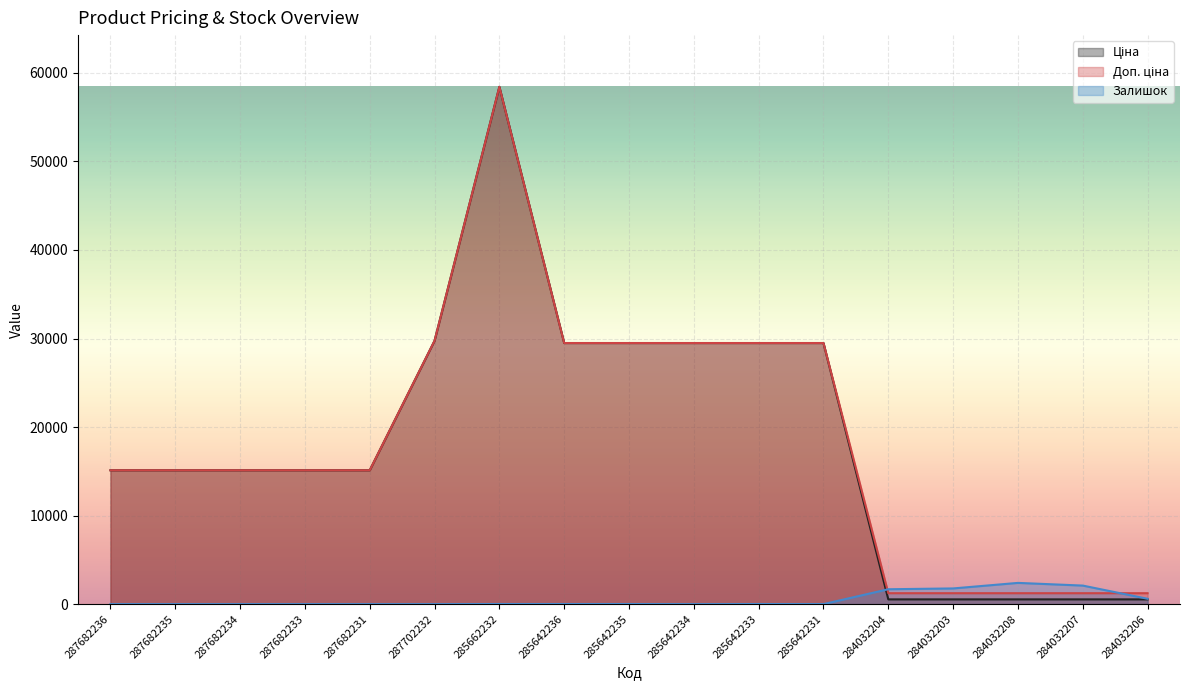

How many data points in Ціна are less than 15120?

5